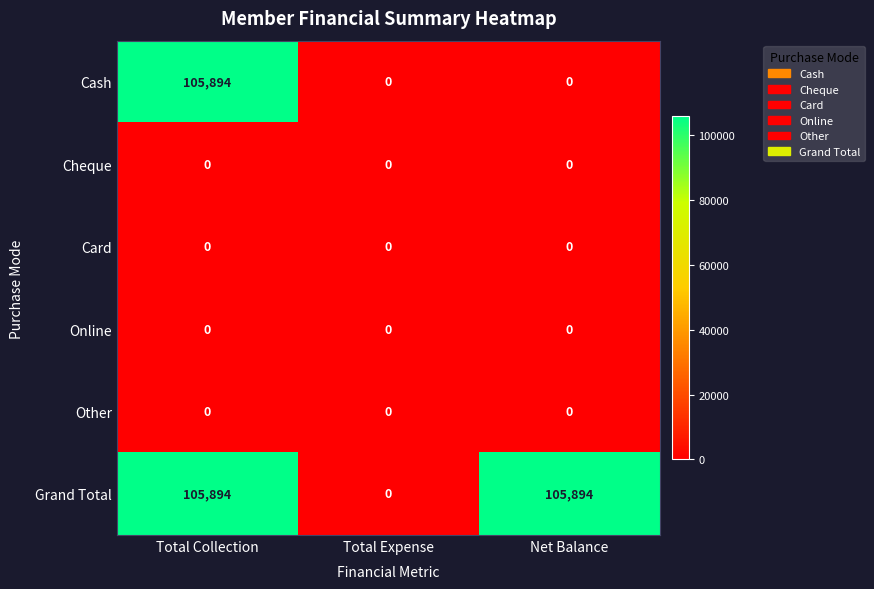

Reading left to right, extract all data points from this chart.

Cash: Total Collection=105894	Total Expense=0	Net Balance=0
Cheque: Total Collection=0	Total Expense=0	Net Balance=0
Card: Total Collection=0	Total Expense=0	Net Balance=0
Online: Total Collection=0	Total Expense=0	Net Balance=0
Other: Total Collection=0	Total Expense=0	Net Balance=0
Grand Total: Total Collection=105894	Total Expense=0	Net Balance=105894